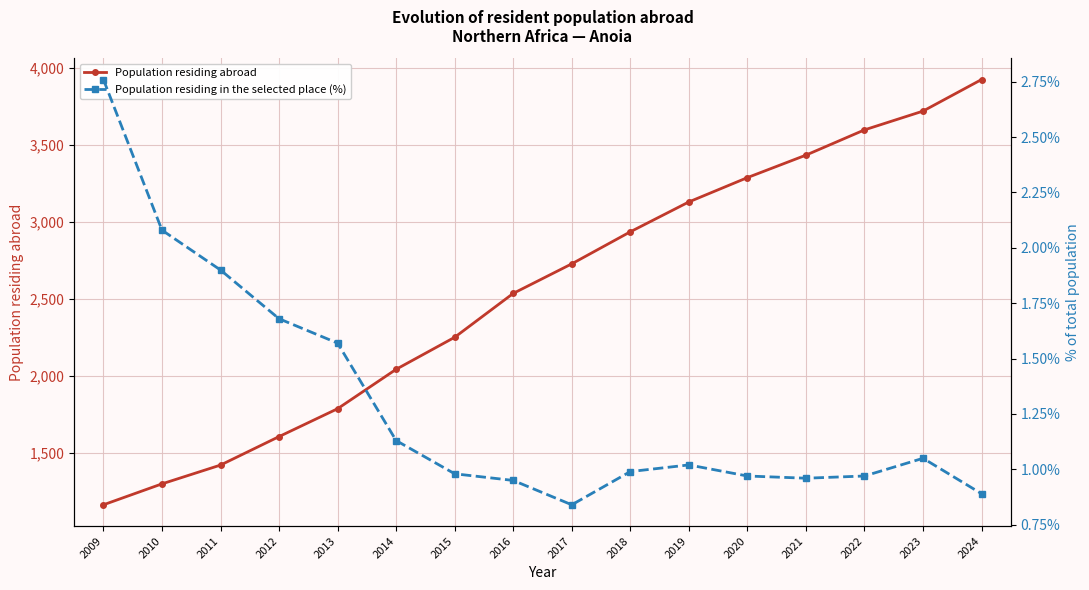

At which category is the sum across all series the highest?

2024